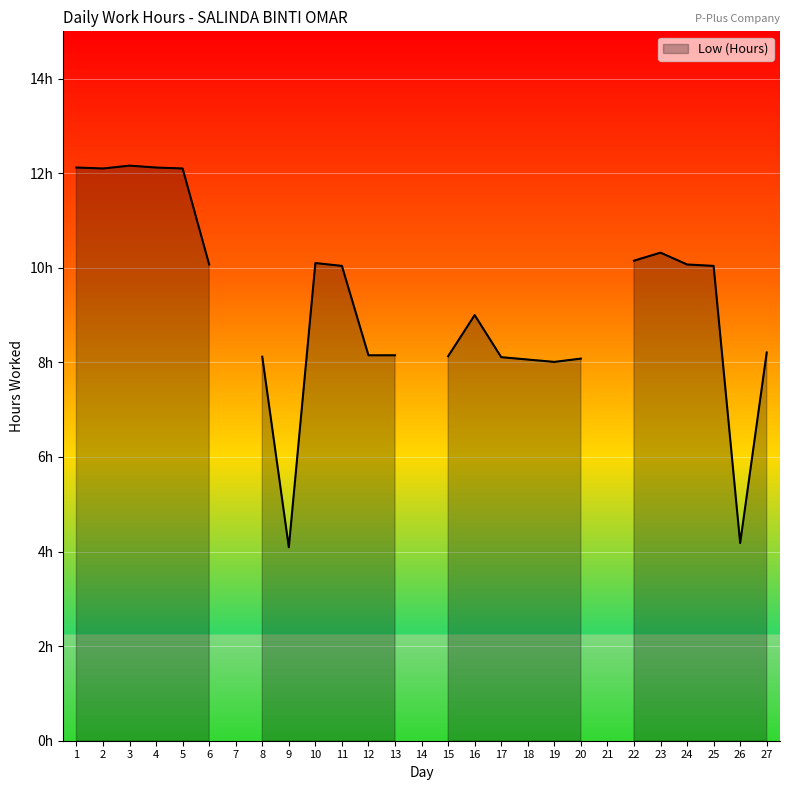

Reading right to left, what are all the values shown in this chart?

27=8.2	26=4.2	25=10.0	24=10.1	23=10.3	22=10.2	21=0.0	20=8.1	19=8.0	18=8.1	17=8.1	16=9.0	15=8.1	14=0.0	13=8.2	12=8.2	11=10.0	10=10.1	9=4.1	8=8.1	7=0.0	6=10.1	5=12.1	4=12.1	3=12.2	2=12.1	1=12.1